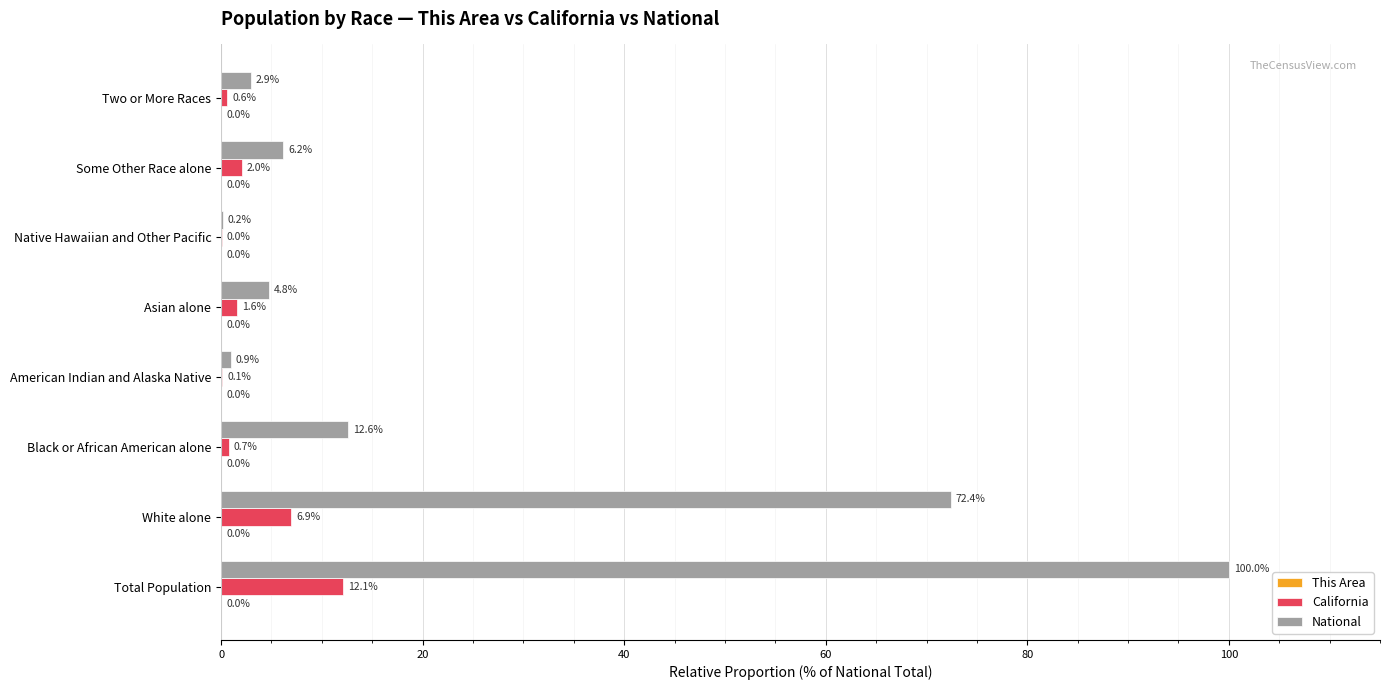

Which category has the highest value across all series?

Total Population